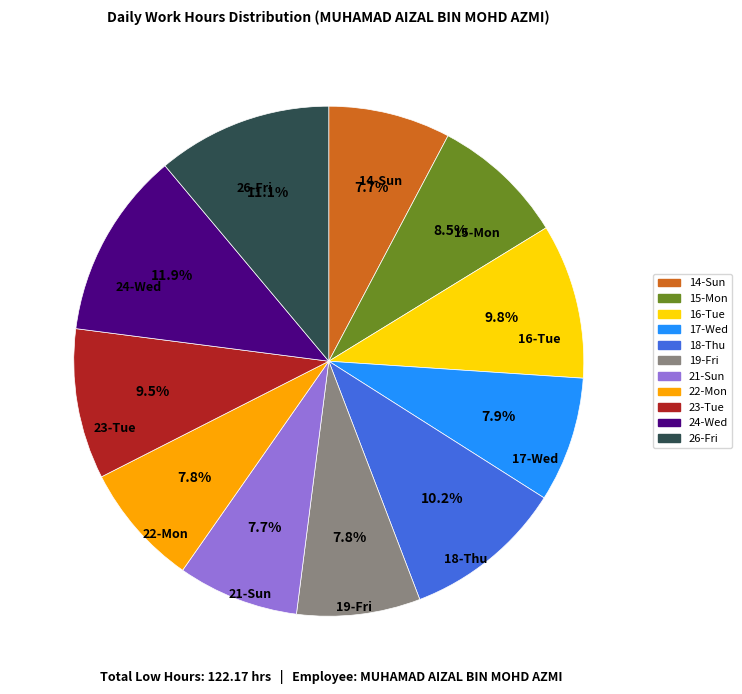

To the nearest percent, what is the average slice percentage?

9%